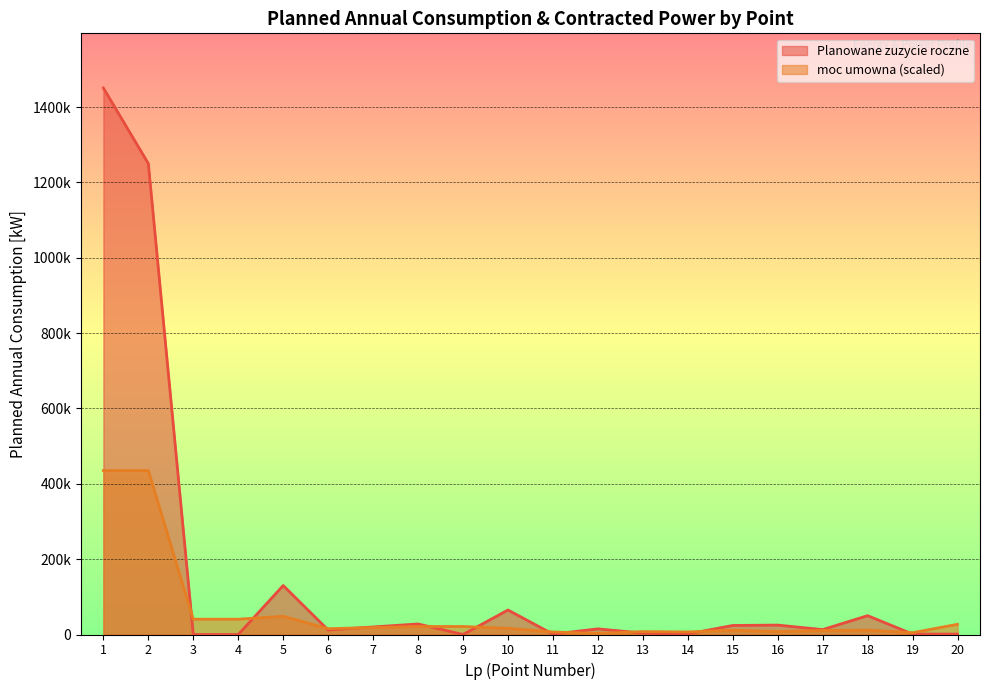

What is the difference between the Planowane zuzycie roczne values at 3 and 16?

25000